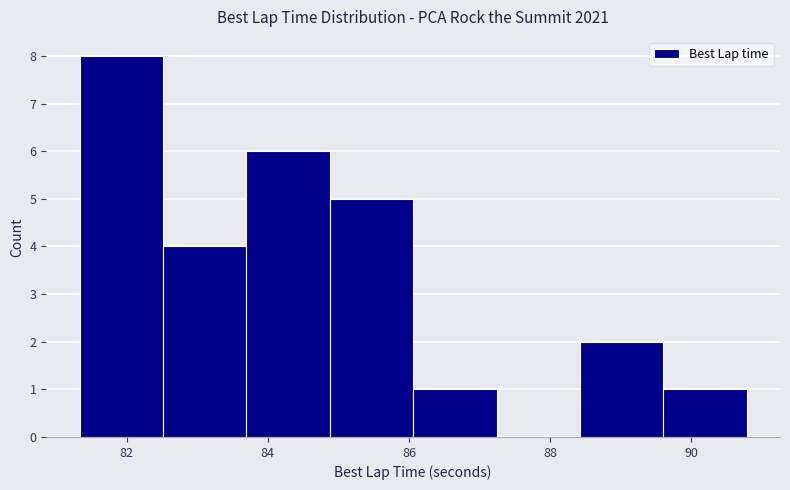

What is the height of the bar covering 82.6 to 83.6 on the x-axis? Neither the bar edges nor the heights are printed on the chart, so give them approximately, as read against the axes.

4